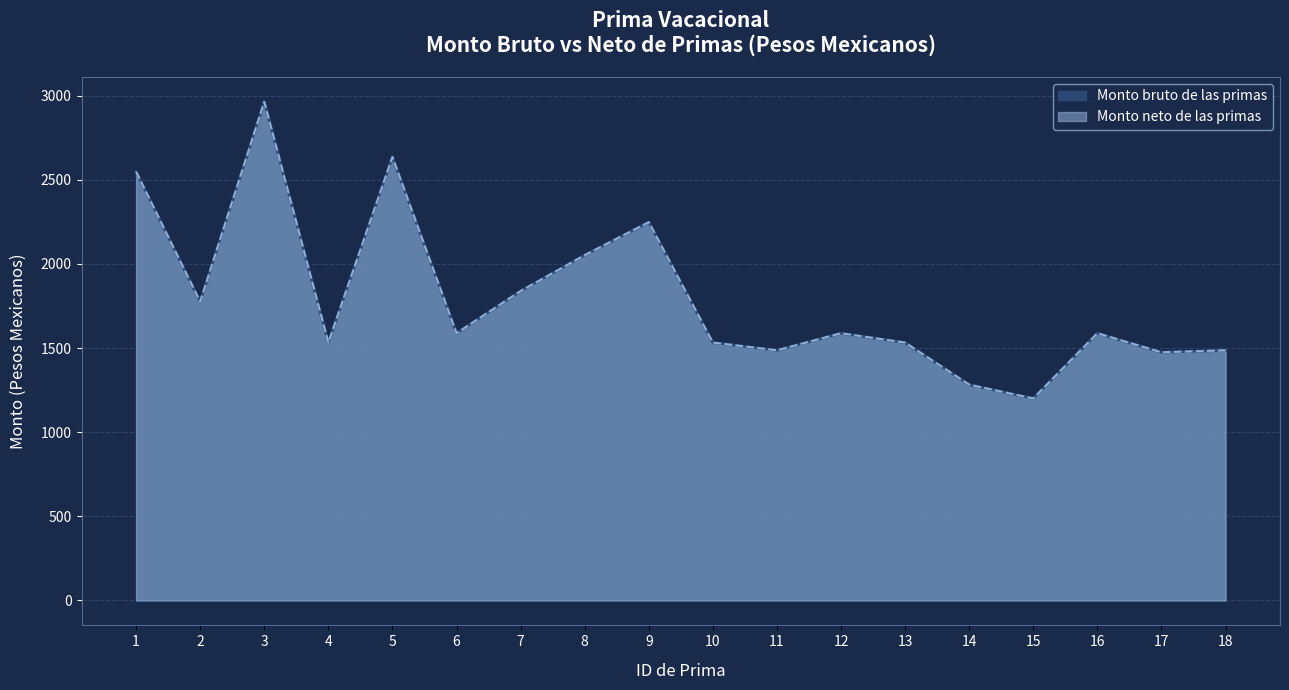

How many distinct data groups are displayed?

2